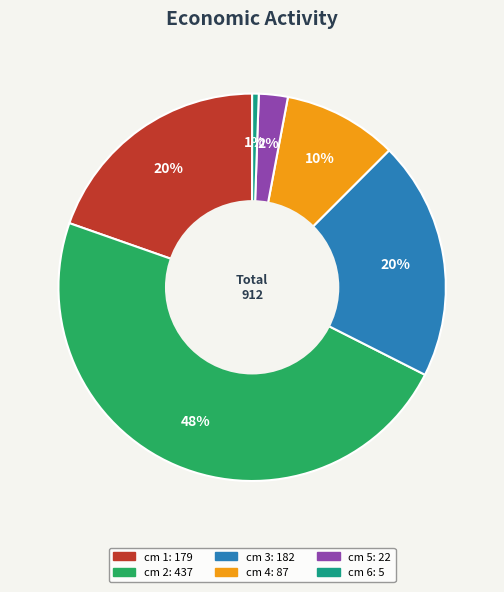

To the nearest percent, what is the difference between the largest and smallest slice percentages?

47%